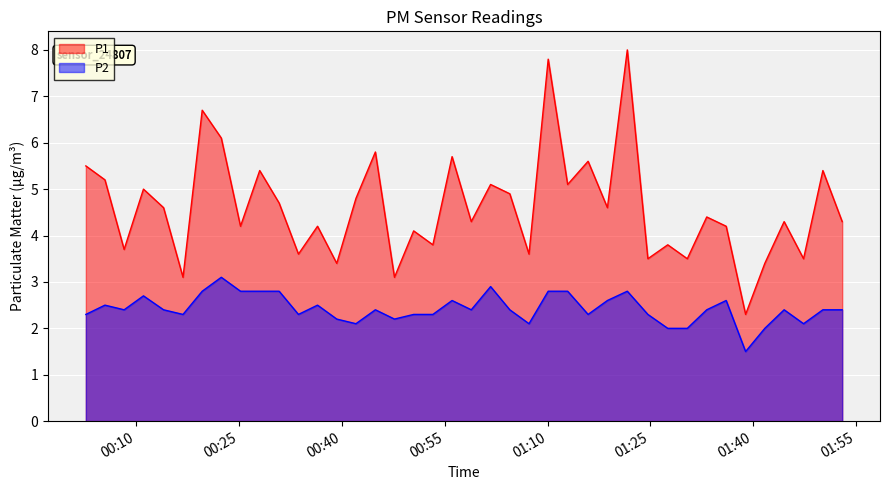

What is the sum of all P1 values?

184.3